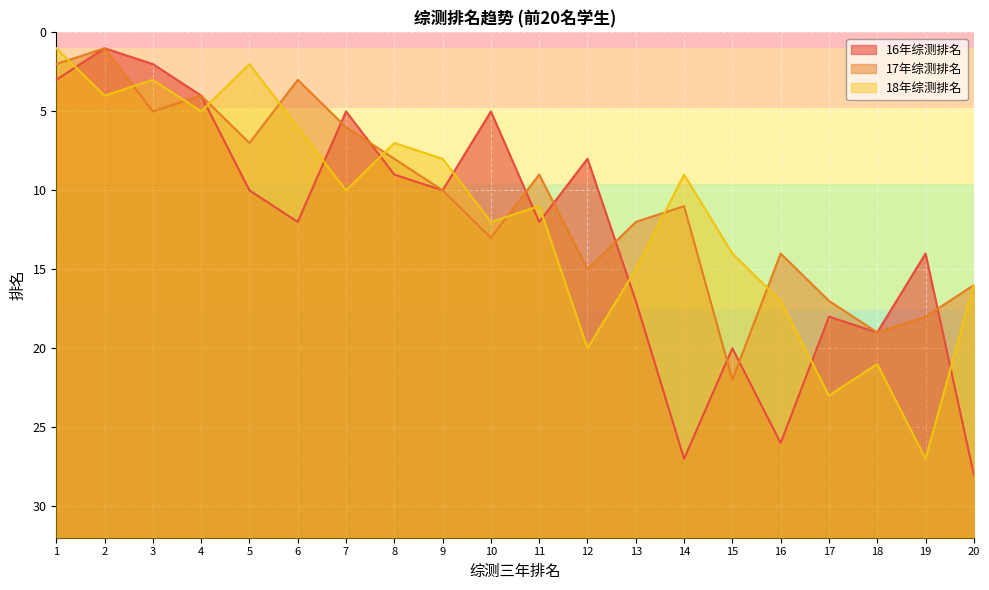

Reading left to right, extract all data points from this chart.

16年综测排名: 3	1	2	4	10	12	5	9	10	5	12	8	17	27	20	26	18	19	14	28
17年综测排名: 2	1	5	4	7	3	6	8	10	13	9	15	12	11	22	14	17	19	18	16
18年综测排名: 1	4	3	5	2	6	10	7	8	12	11	20	15	9	14	17	23	21	27	16